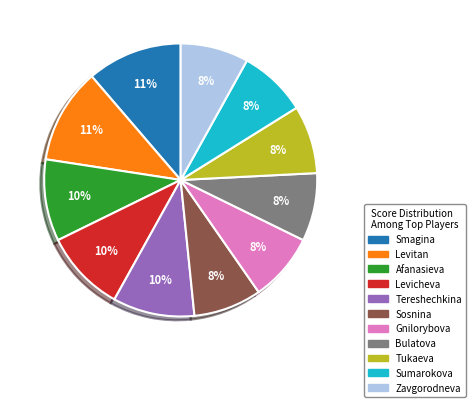

Count the number of slices in the pie.

11